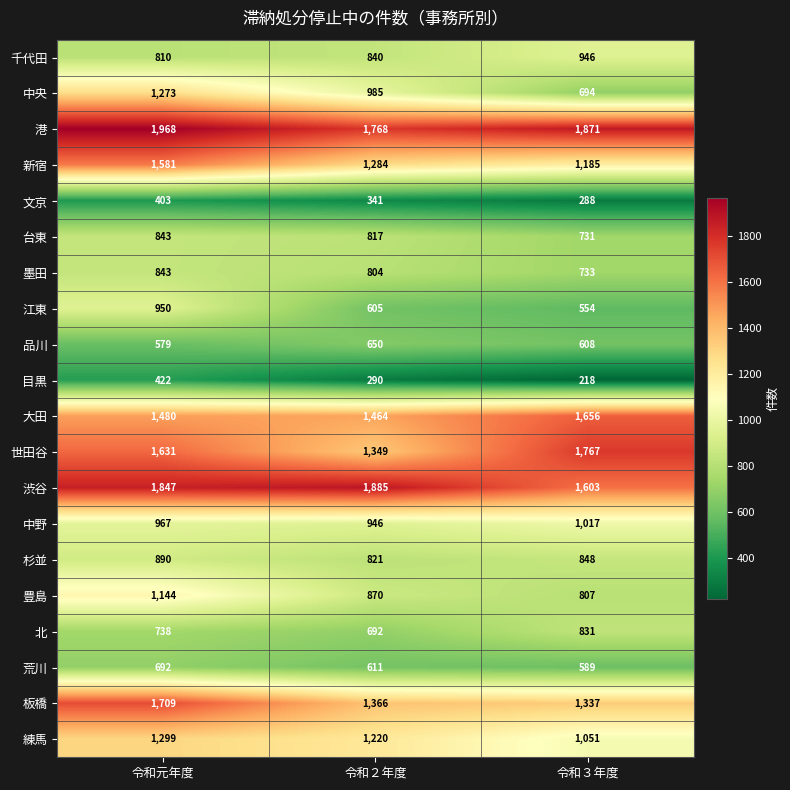

Which series has the largest range (max minus min)?

中央